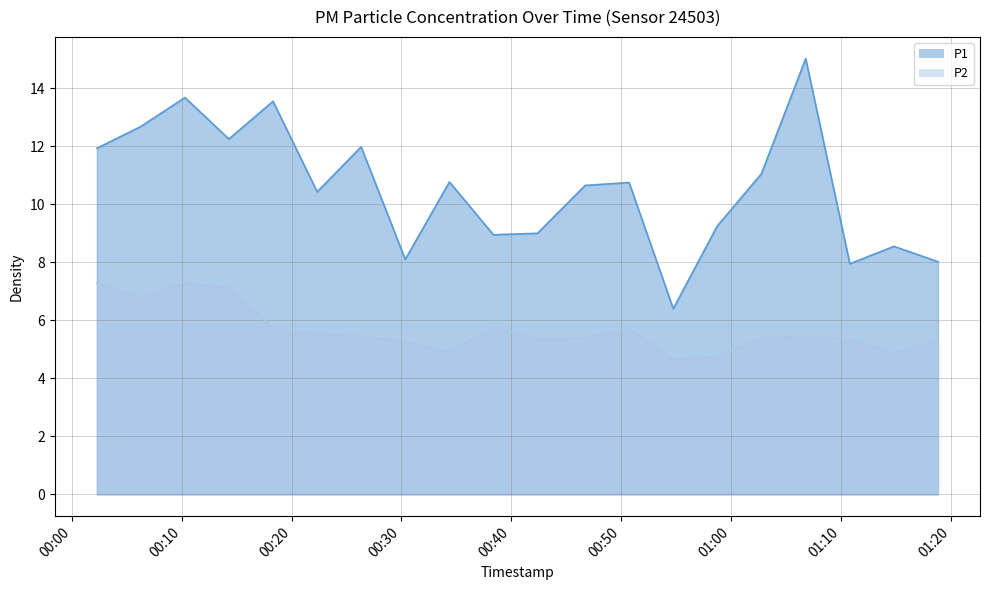

Is the value of P2 at 2023-01-19T00:38:22 greater than the value of P1 at 2023-01-19T00:50:43?

No